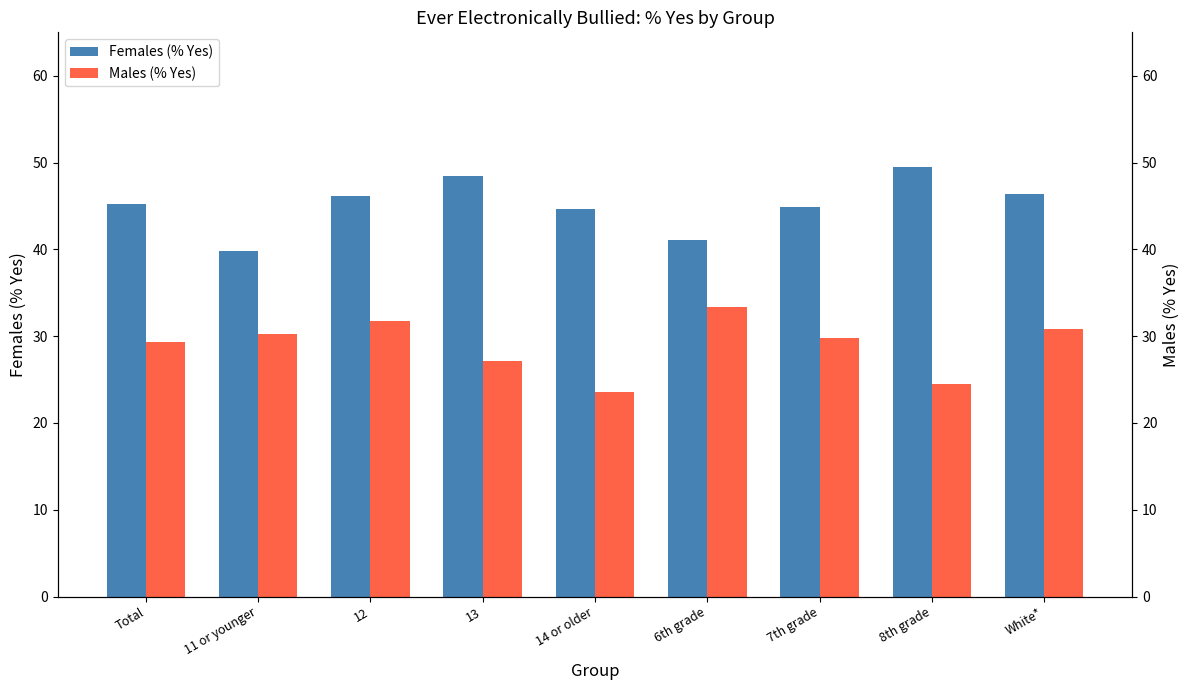

At 11 or younger, list the series in order from smallest to largest.

Males (% Yes), Females (% Yes)